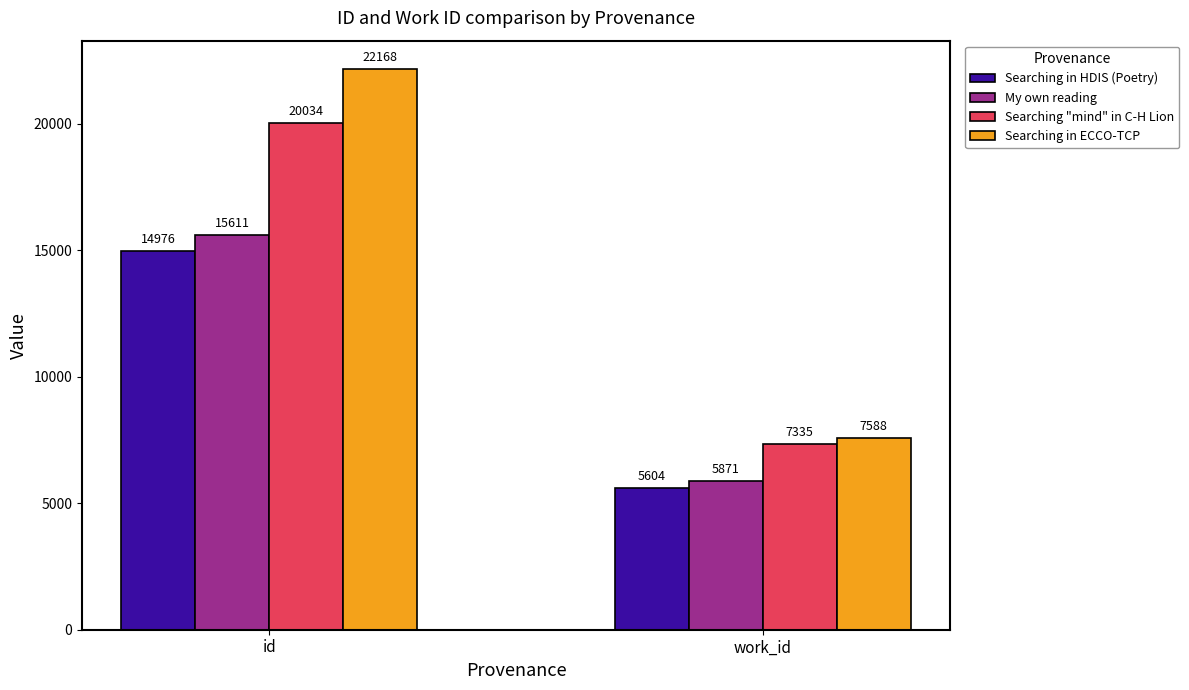

What is the total value across all series at work_id?

26398